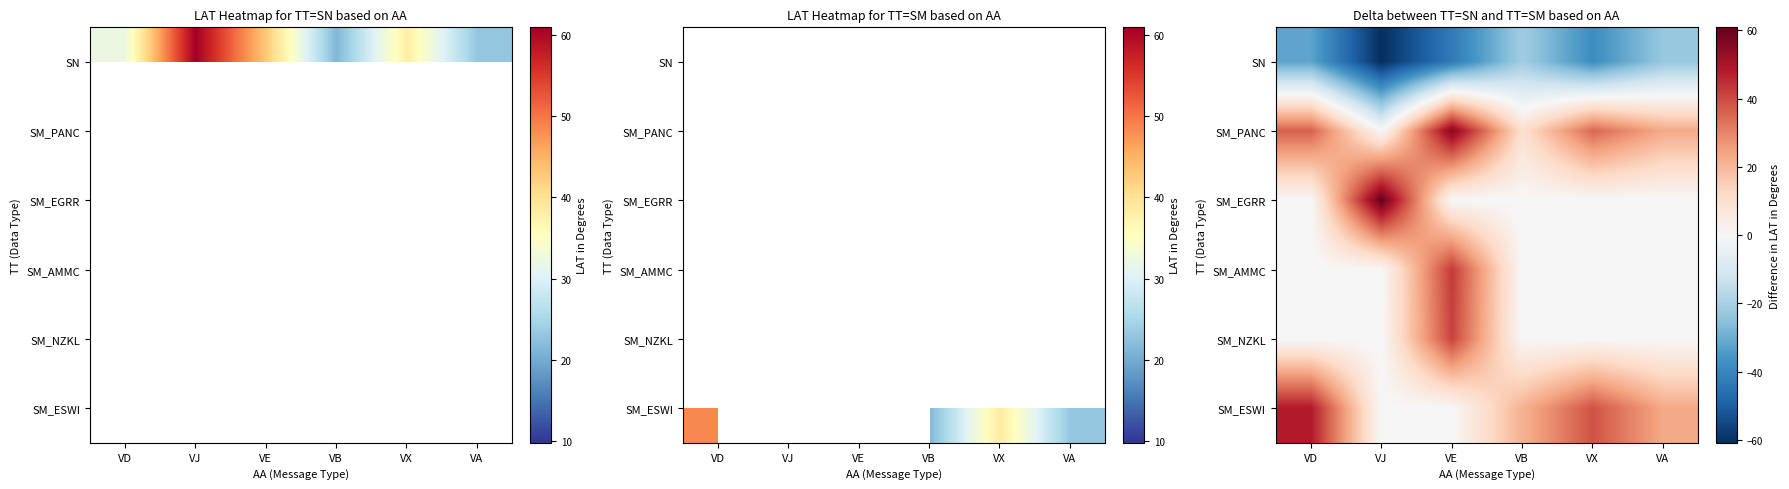

Between VX and VA, which series saw the biggest shift?

SM_ESWI